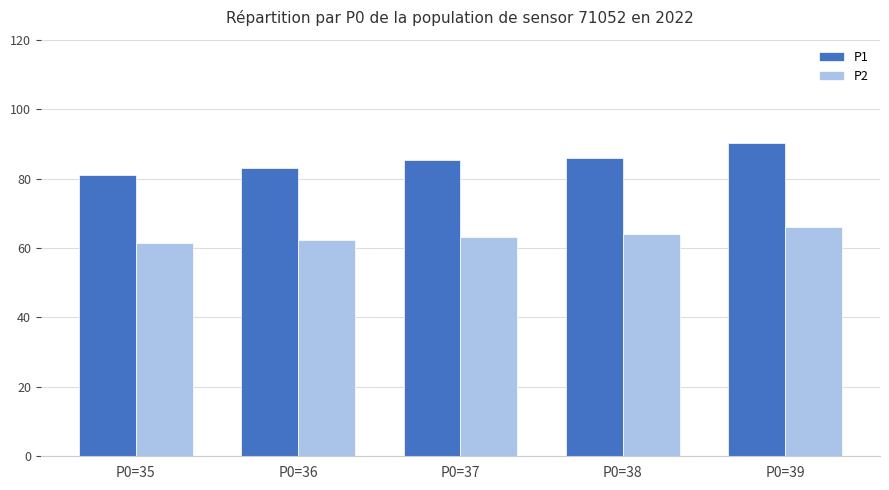

Rank the series at P0=36 from highest to lowest value.

P1, P2